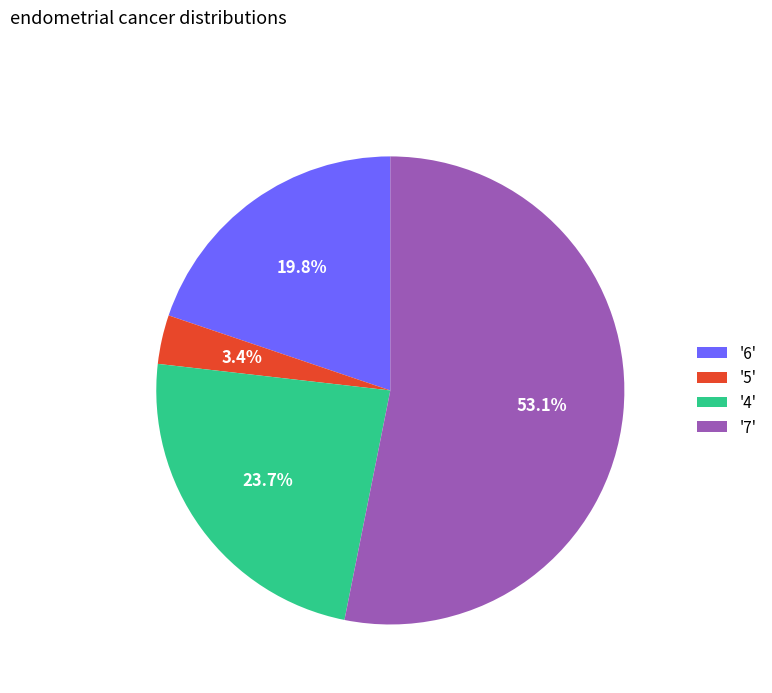

What is the total percentage of '7' and '6'?

72.9%